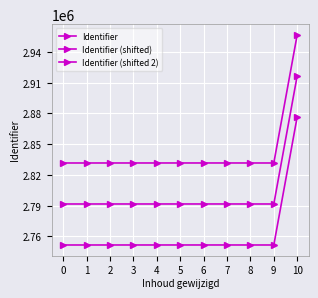

How many lines are shown in the chart?

3